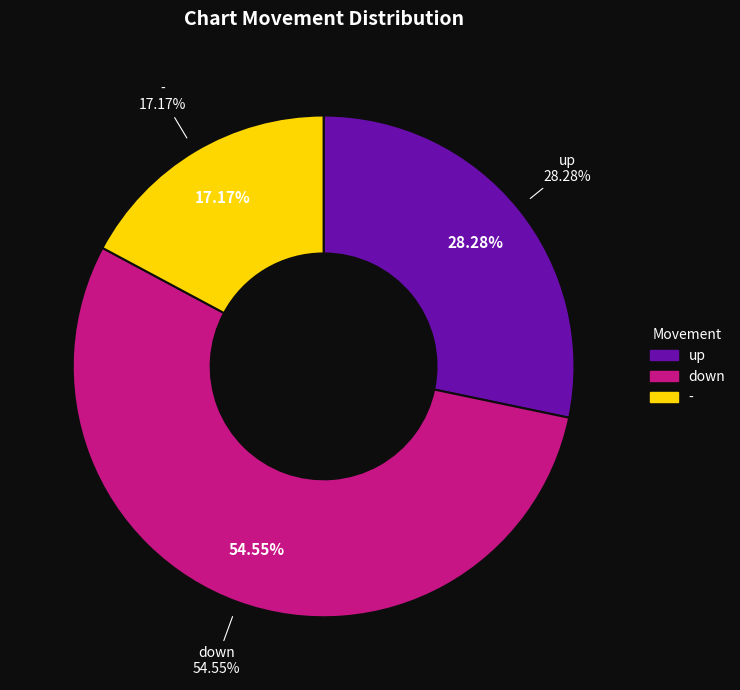

Between down and up, which is larger?

down